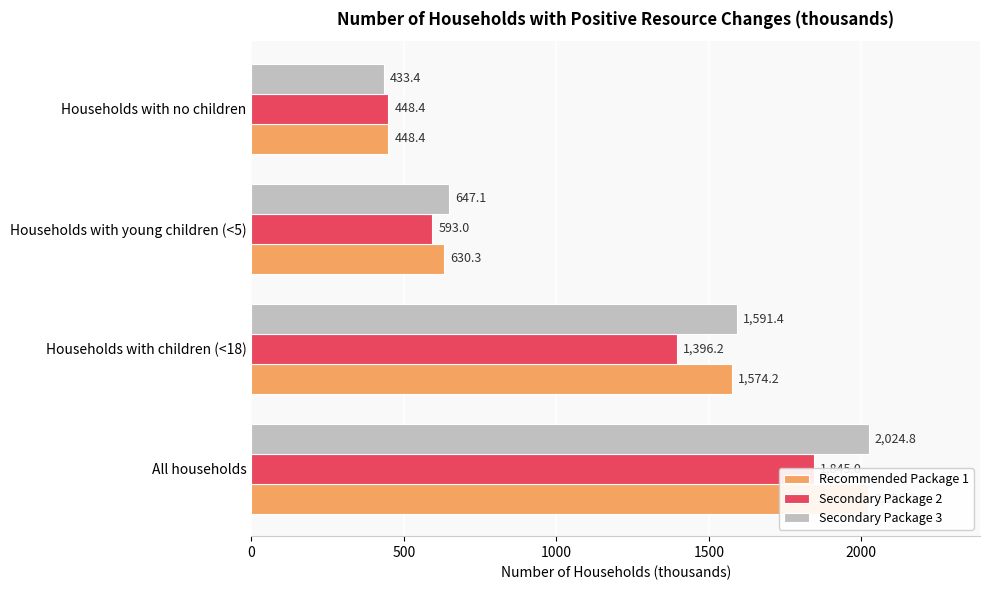

What is the value of the Recommended Package 1 bar at the 3rd from the left?

630.3